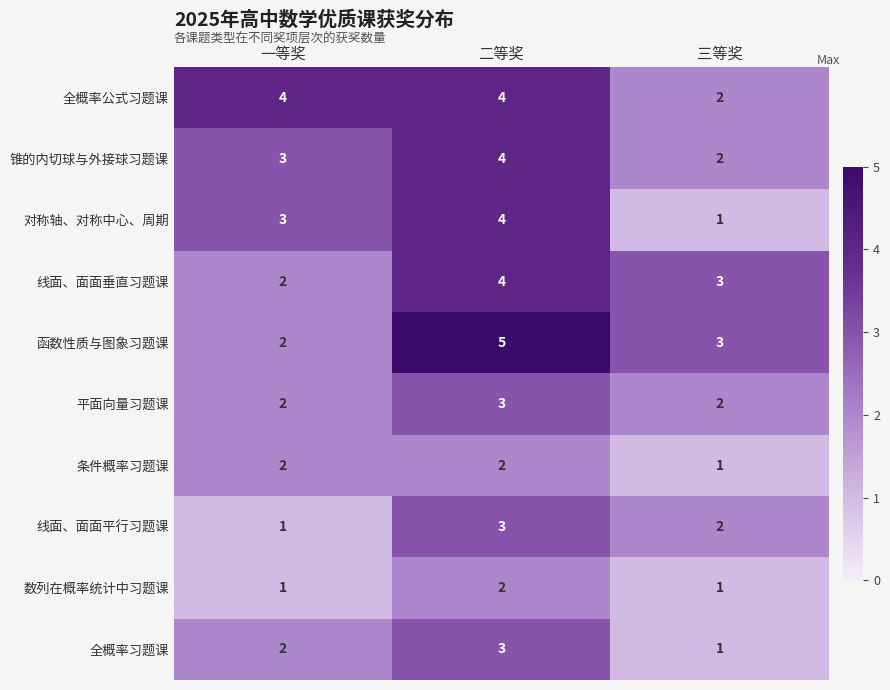

What is the approximate value of 全概率公式习题课 at 二等奖?

4